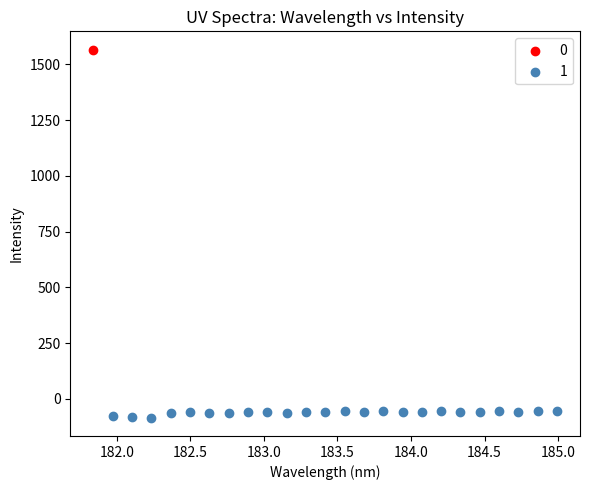

Which series contains the lowest Y value?

1